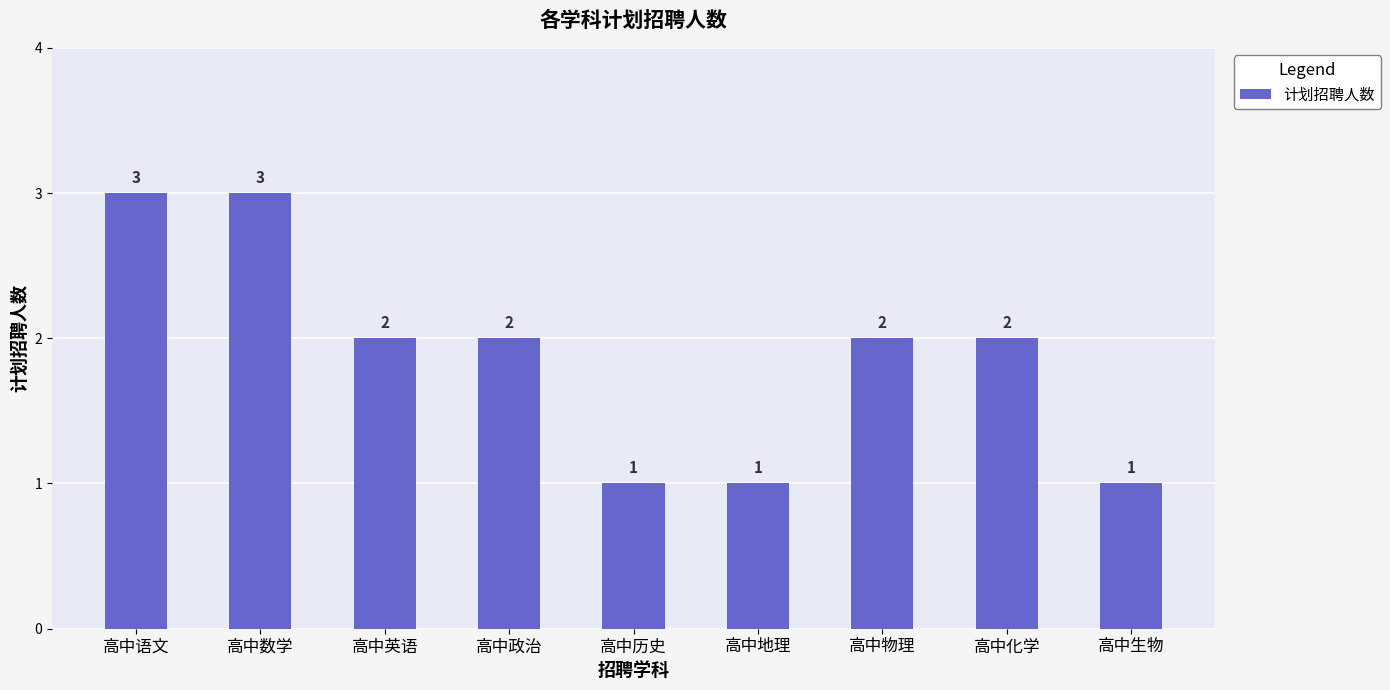

What is the smallest value displayed?

1